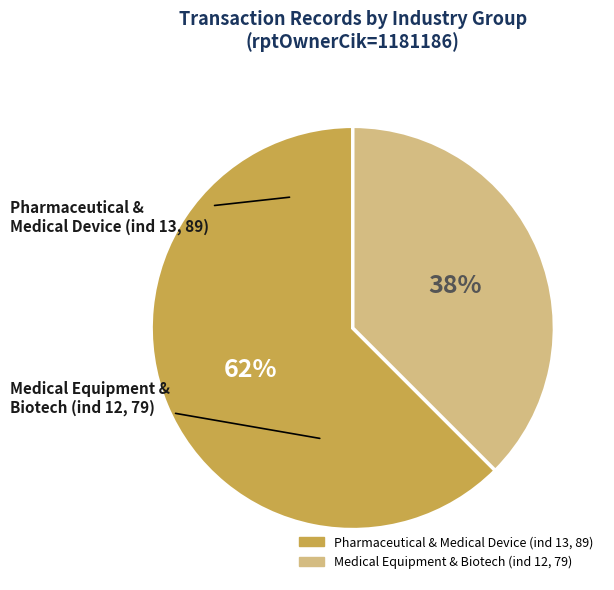

To the nearest percent, what is the average slice percentage?

50%